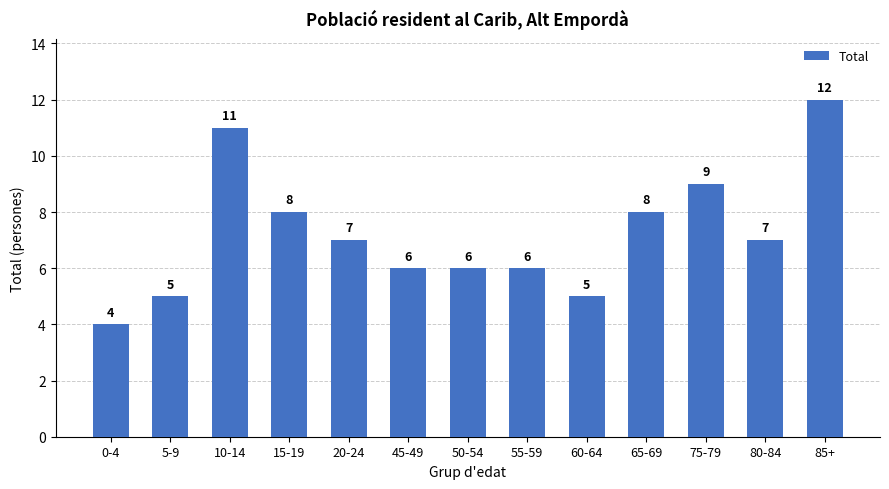

Where does the data first go above 7?

10-14